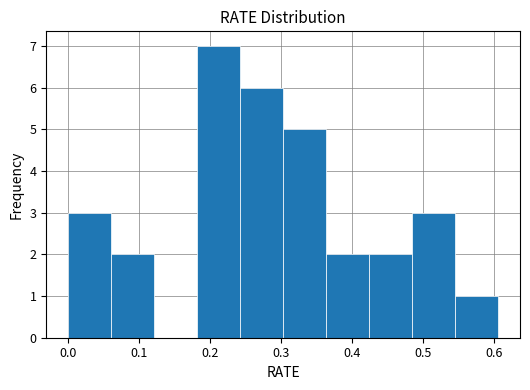

How tall is the bar that spans 0.06 to 0.12 on the x-axis? Neither the bar edges nor the heights are printed on the chart, so give them approximately, as read against the axes.

2